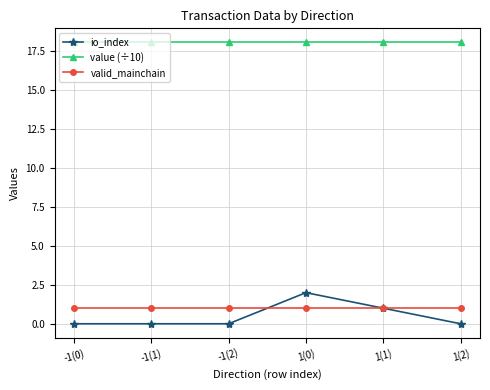

Rank the series by their maximum value, from highest to lowest.

value (÷10), io_index, valid_mainchain